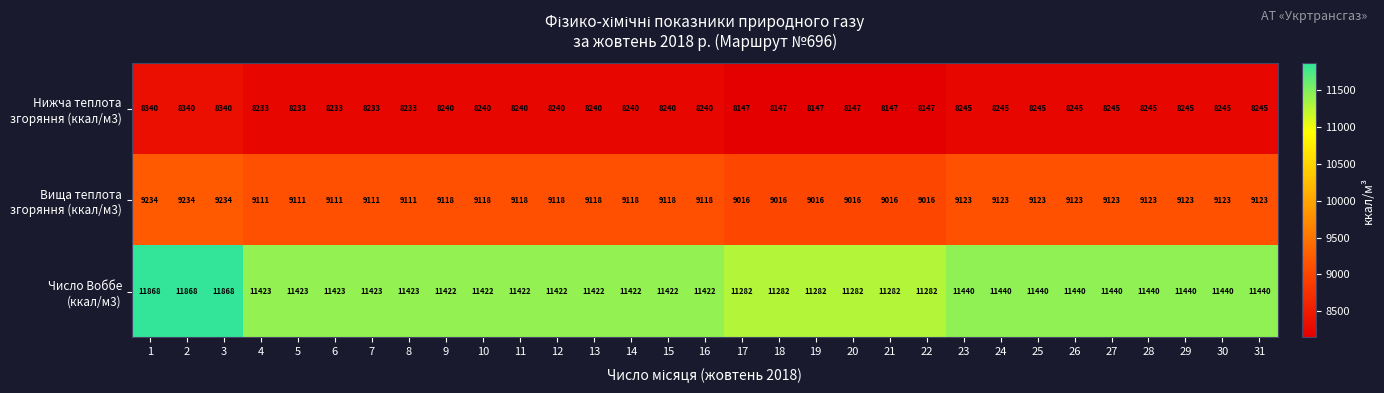

What is the maximum value shown in the chart?

11868